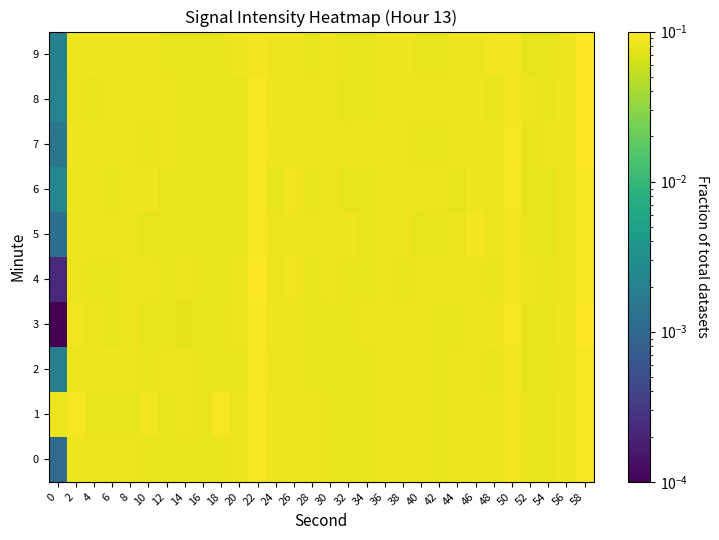

Rank the series by their maximum value, from lowest to highest.

row_2, row_0, row_1, row_6, row_5, row_9, row_3, row_4, row_7, row_8